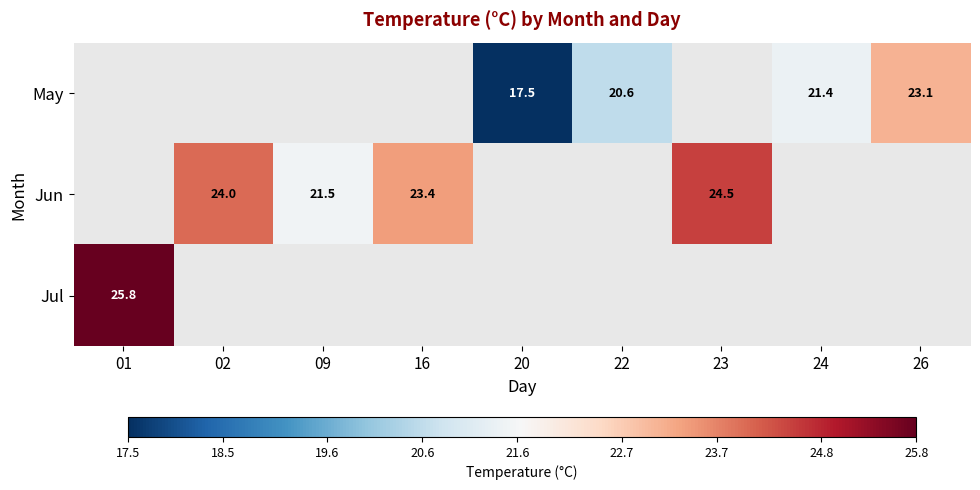

Is it true that Jul equals 25.8 at 01?

True